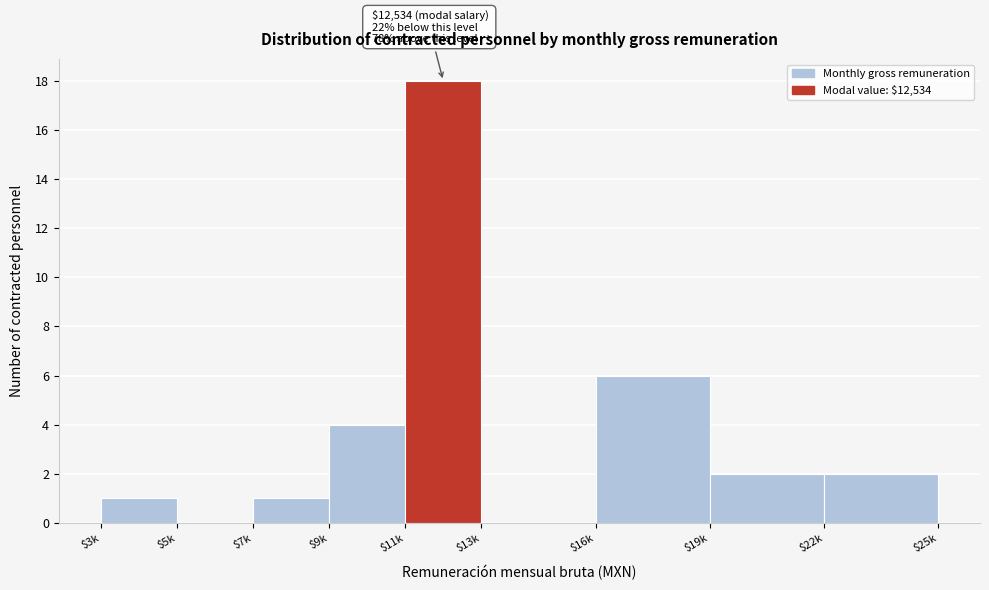

Which category has the highest value across all series?

$11k